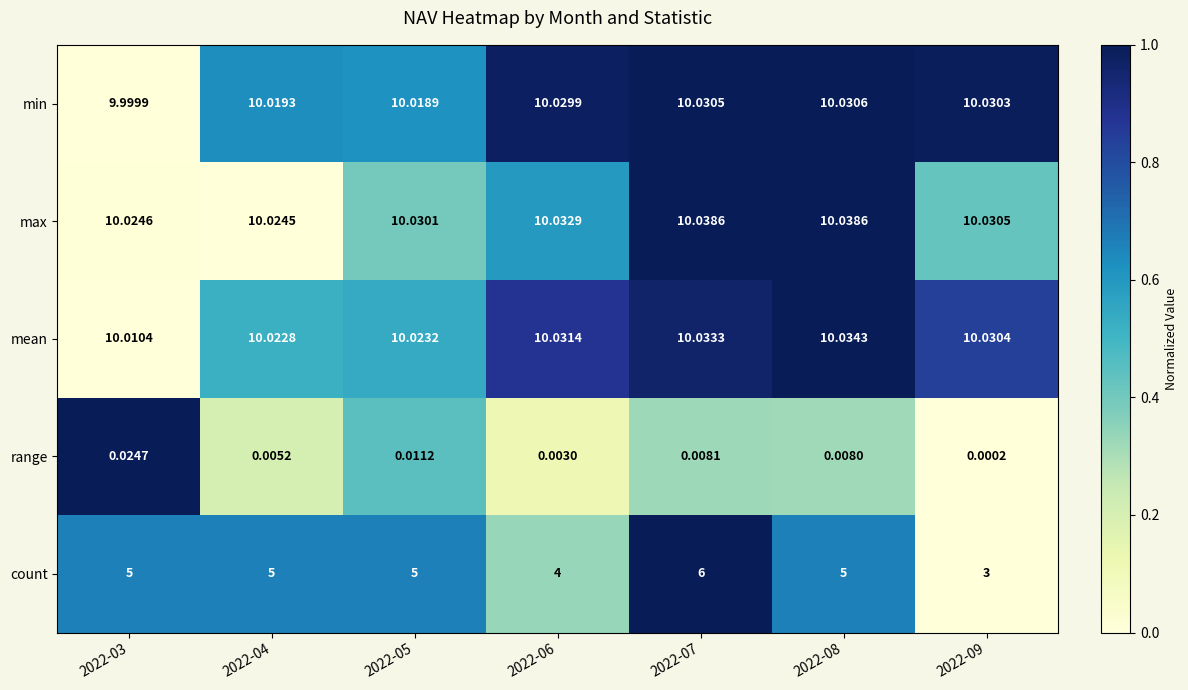

Rank the series at 2022-07 from highest to lowest value.

max, mean, min, count, range